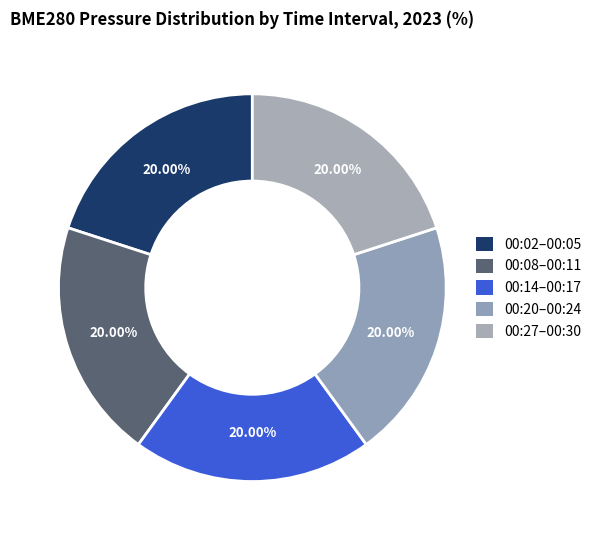

Which category has the smallest portion of the pie?

00:24